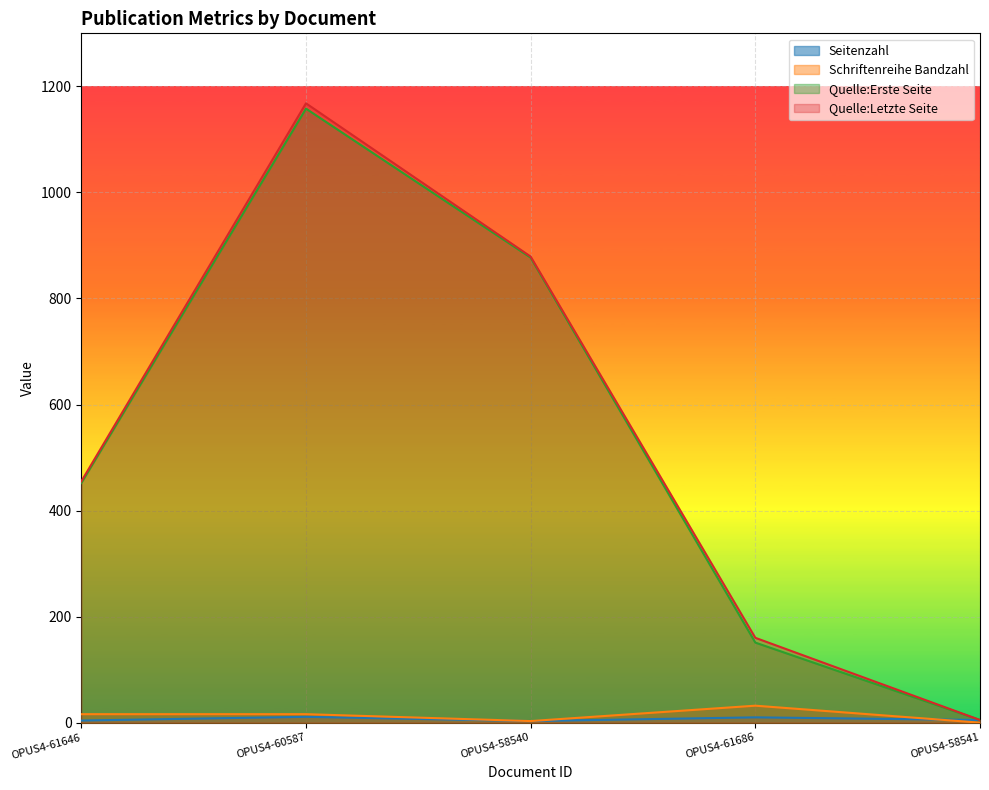

In Seitenzahl, how many points are lower than both neighbors (excluding endpoints)?

1